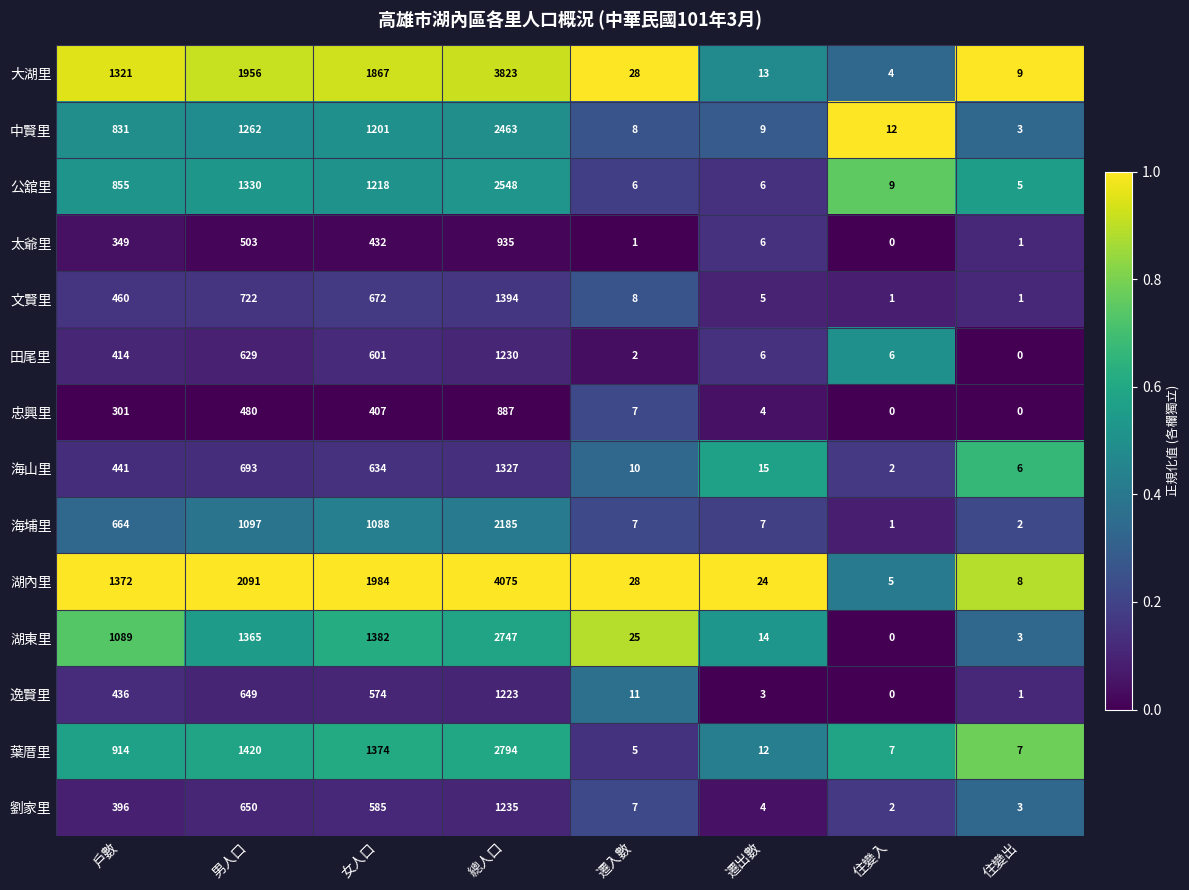

How many series are shown in this chart?

14